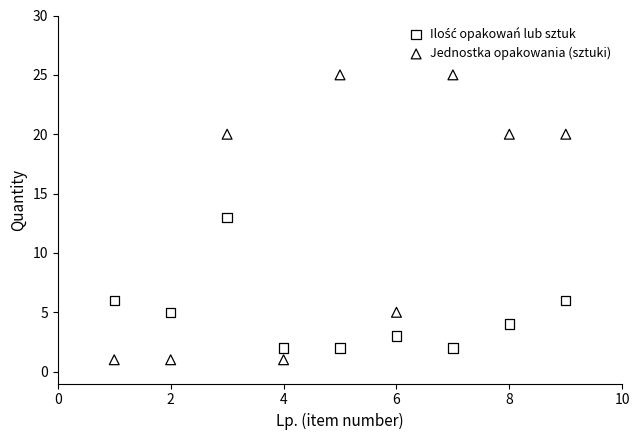

Which series reaches the minimum Y coordinate?

Jednostka opakowania (sztuki)